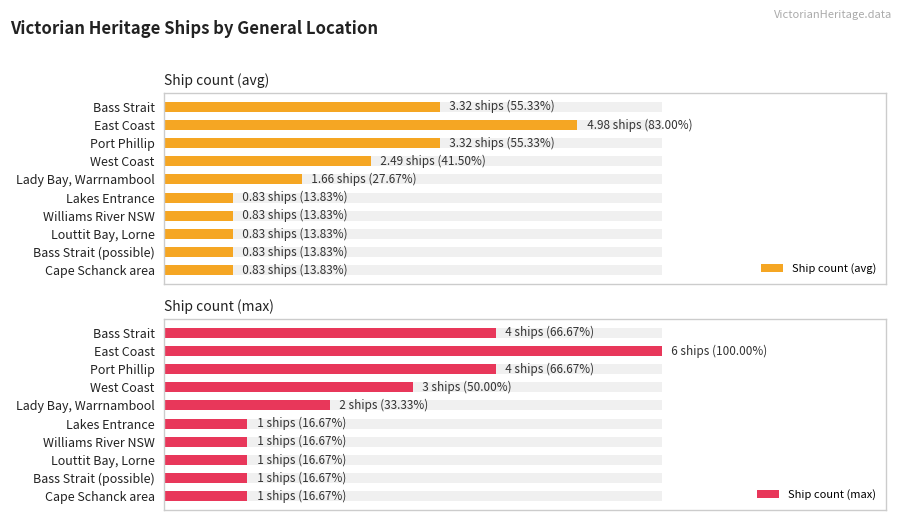

True or false: Maximum utilization has a value of 0 at Bass Strait (possible location).

False